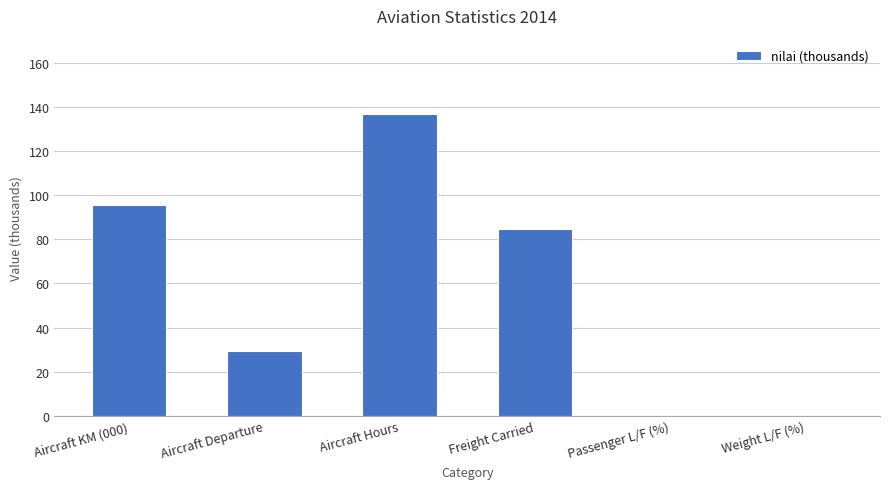

True or false: the data shows 57.9 at Aircraft Hours.

False